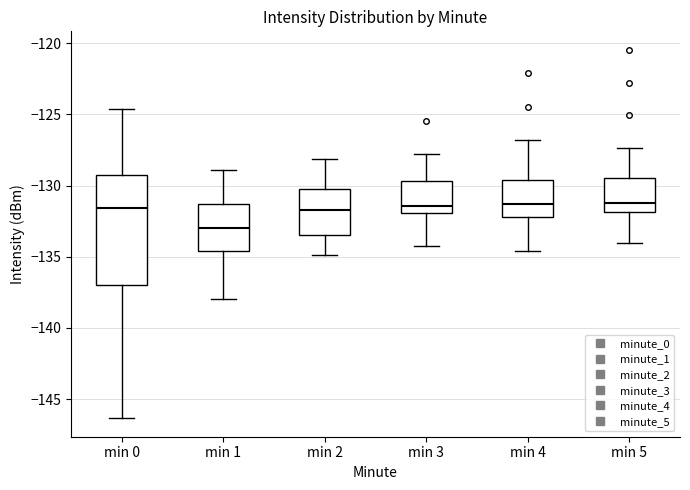

Reading left to right, read every box against the y-axis: the position of its median line, the range the box covers, and the ends of its whiskers. The values are not printed on the chart, so give them approximately, as read against the axis.

min 0: median -131.5, box -137.0 to -129.5, whiskers -146.5 to -124.5
min 1: median -133.0, box -134.5 to -131.5, whiskers -138.0 to -129.0
min 2: median -131.5, box -133.5 to -130.5, whiskers -135.0 to -128.0
min 3: median -131.5, box -132.0 to -129.5, whiskers -134.0 to -128.0
min 4: median -131.5, box -132.0 to -129.5, whiskers -134.5 to -127.0
min 5: median -131.0, box -132.0 to -129.5, whiskers -134.0 to -127.5